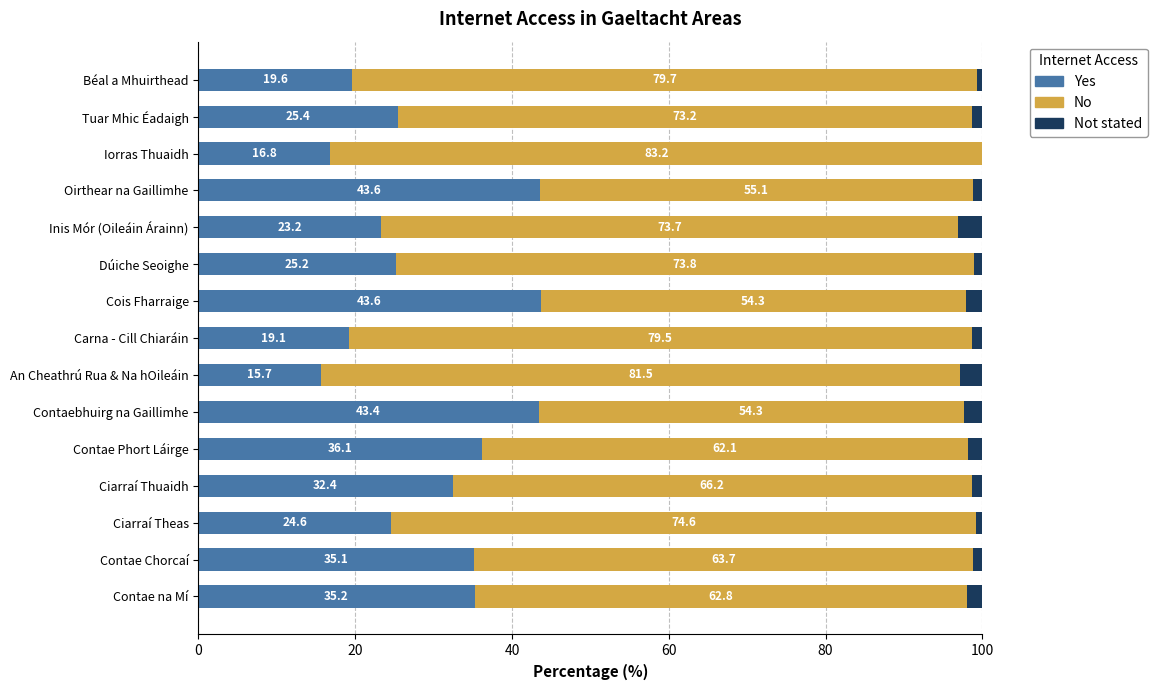

What is the approximate value of Yes at Béal a Mhuirthead?

19.6